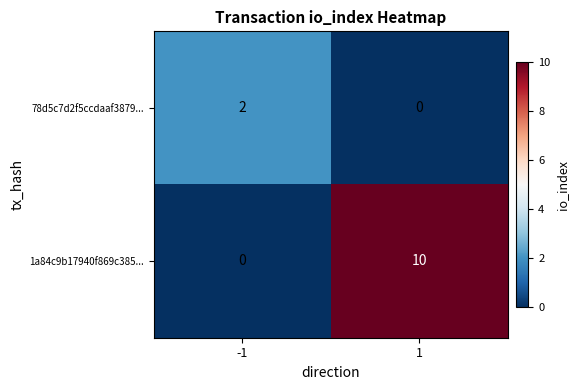

Is it true that 1a84c9b17940f869c385... equals 10 at 1?

True